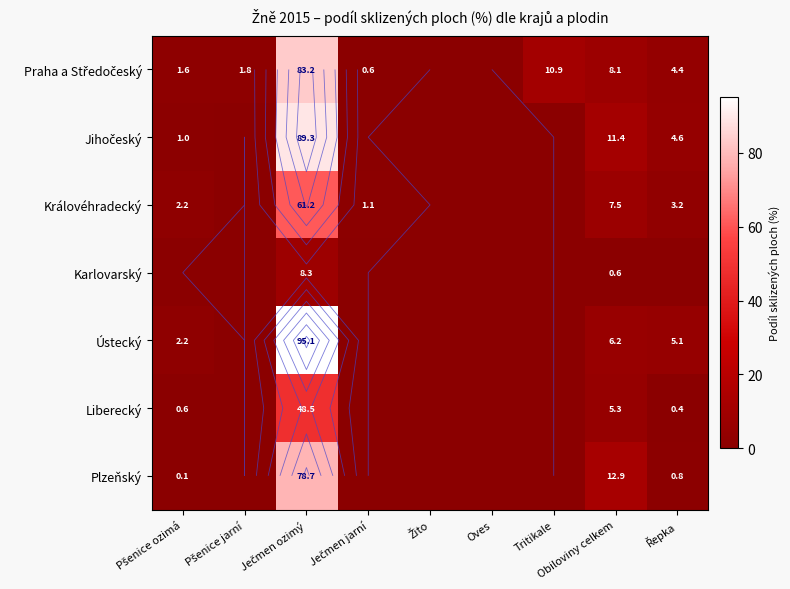

Which category has the highest value across all series?

Ječmen ozimý